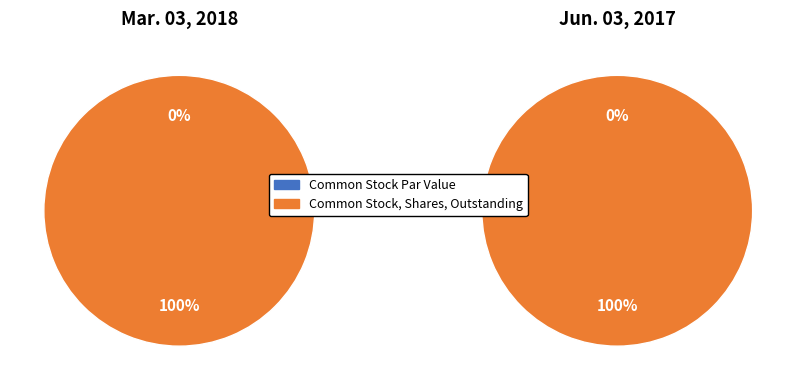

What is the largest slice in the pie chart?

Common Stock, Shares, Outstanding